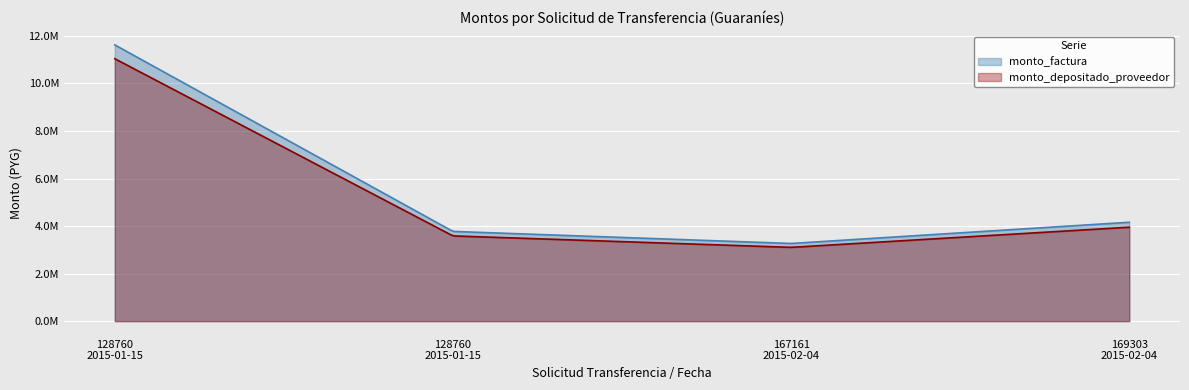

What are all the series names shown in the legend?

monto_factura, monto_depositado_proveedor